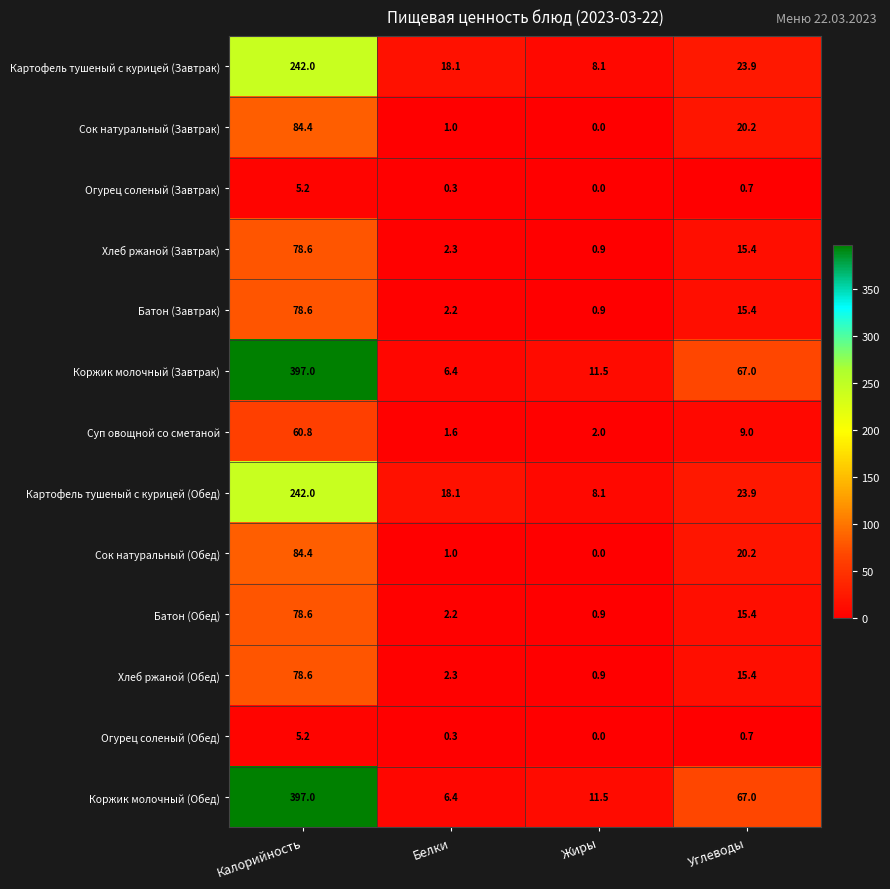

What is the spread (max minus min) of values at Белки?

17.8